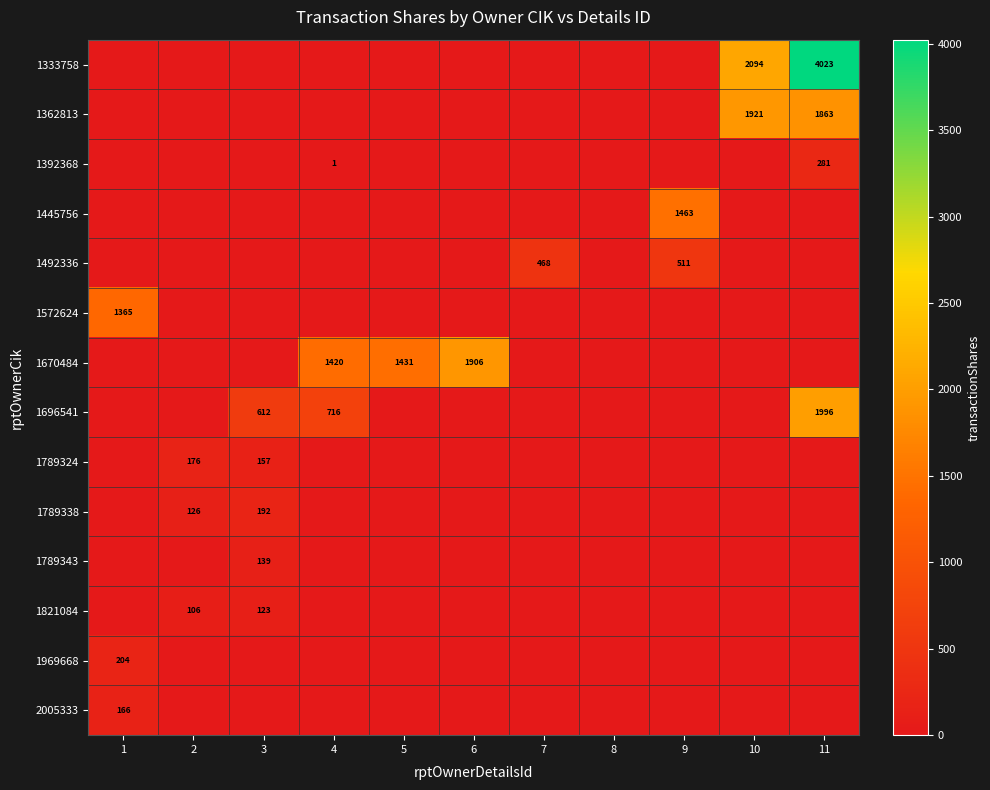

Rank the series at 11 from lowest to highest value.

1445756, 1492336, 1572624, 1670484, 1789324, 1789338, 1789343, 1821084, 1969668, 2005333, 1392368, 1362813, 1696541, 1333758